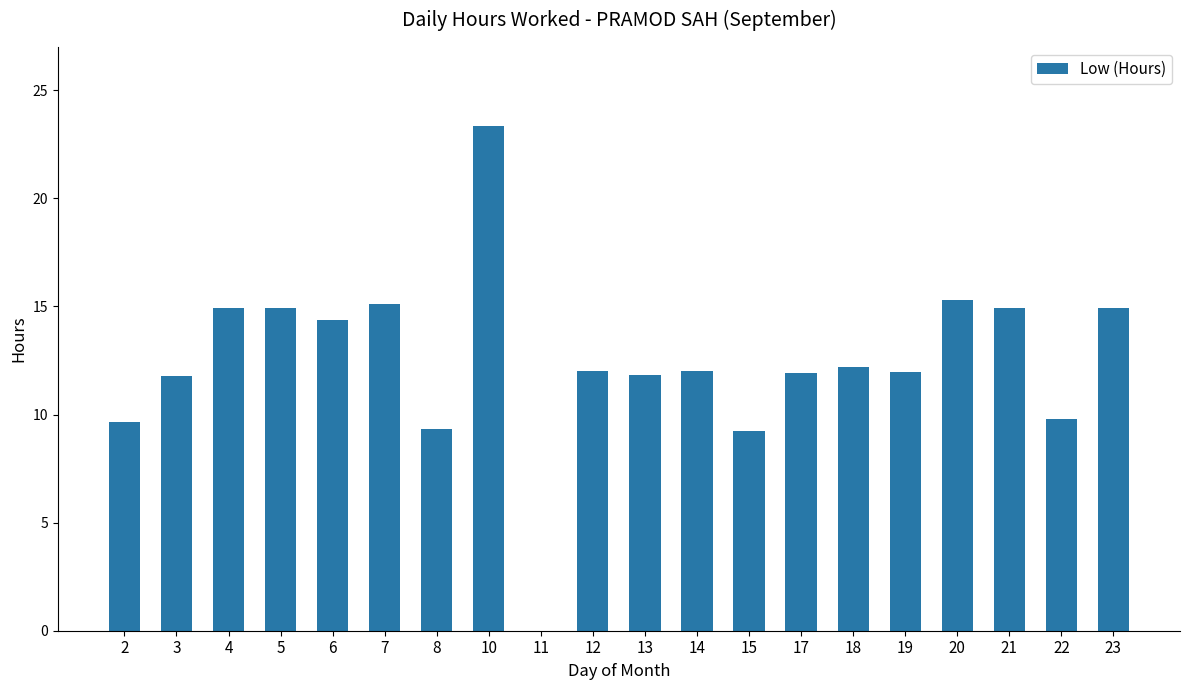

The chart shows a value of 16.8 at 8. True or false?

False